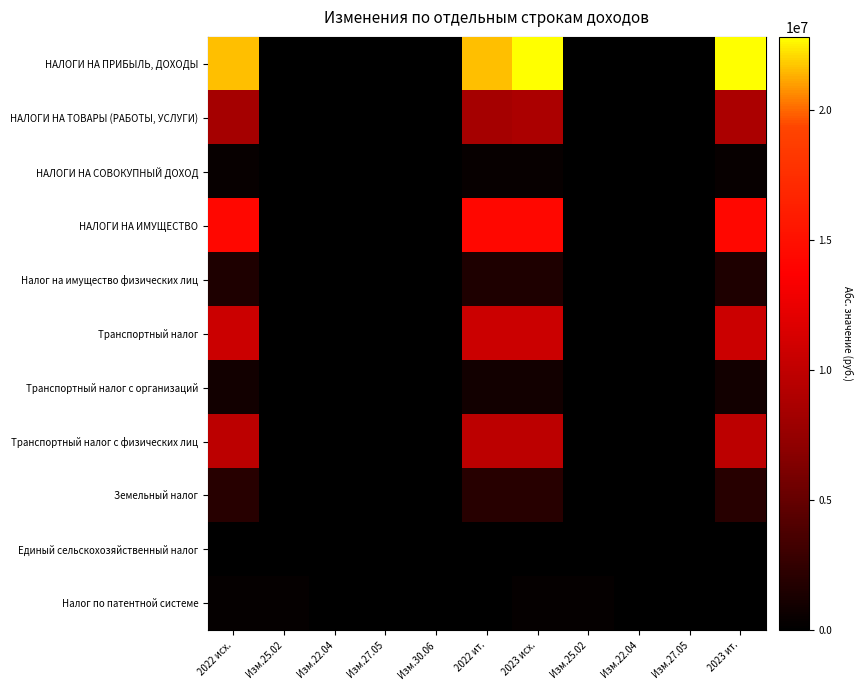

What is the difference between the НАЛОГИ НА ТОВАРЫ (РАБОТЫ, УСЛУГИ) values at Изм.25.02 and 2023 исх.?

8787000